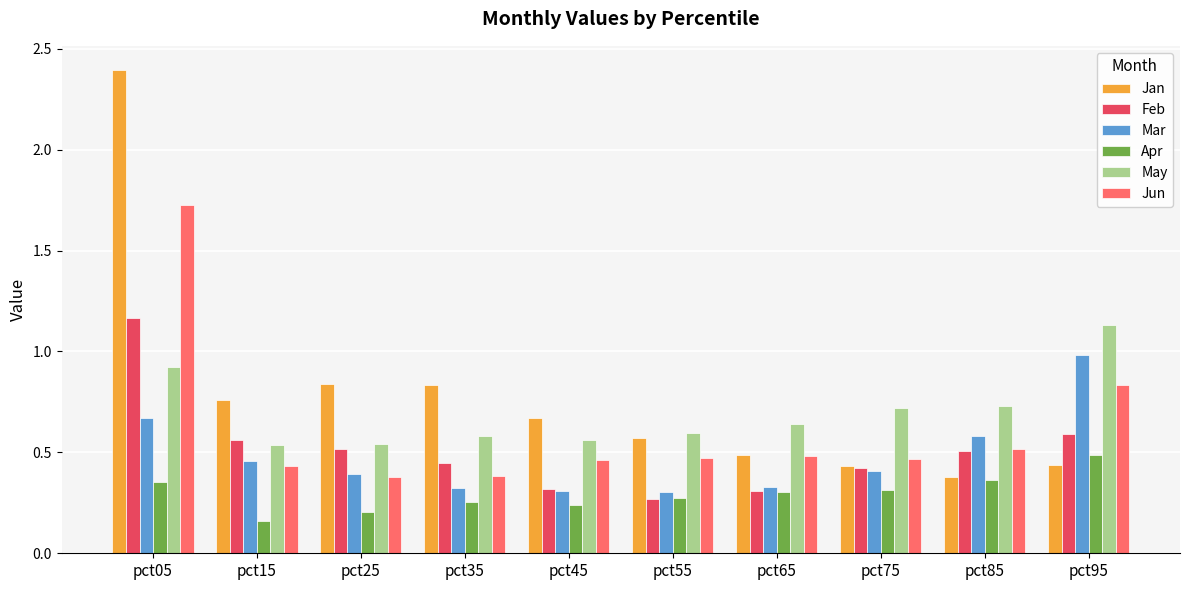

Which series has the largest total across all categories?

Jan